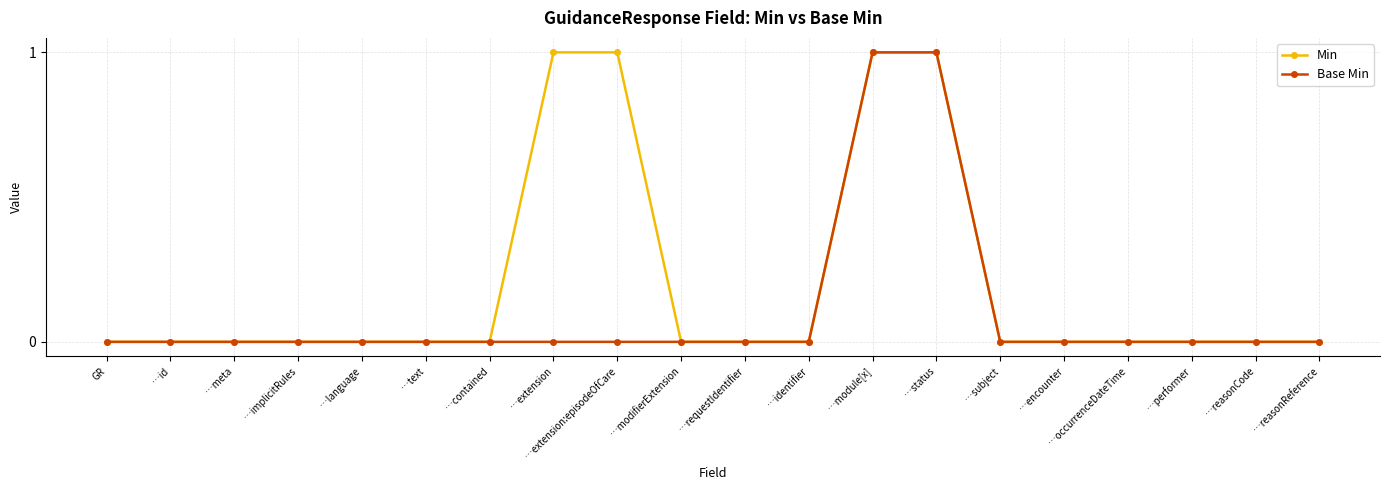

Reading right to left, extract all data points from this chart.

Min: 0	0	0	0	0	0	1	1	0	0	0	1	1	0	0	0	0	0	0	0
Base Min: 0	0	0	0	0	0	1	1	0	0	0	0	0	0	0	0	0	0	0	0